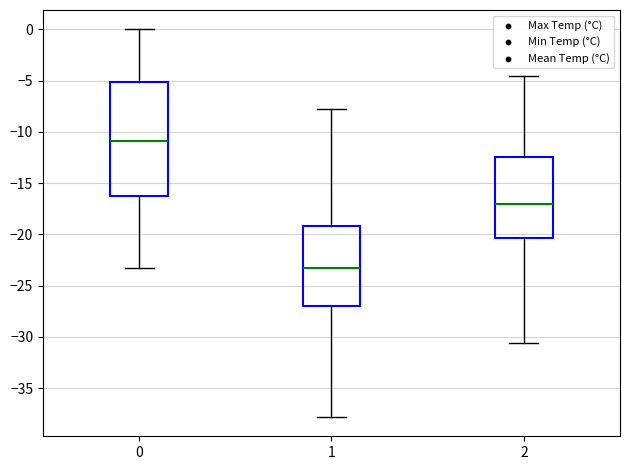

Which box is the tallest, from its lower edge to its upper edge?

0